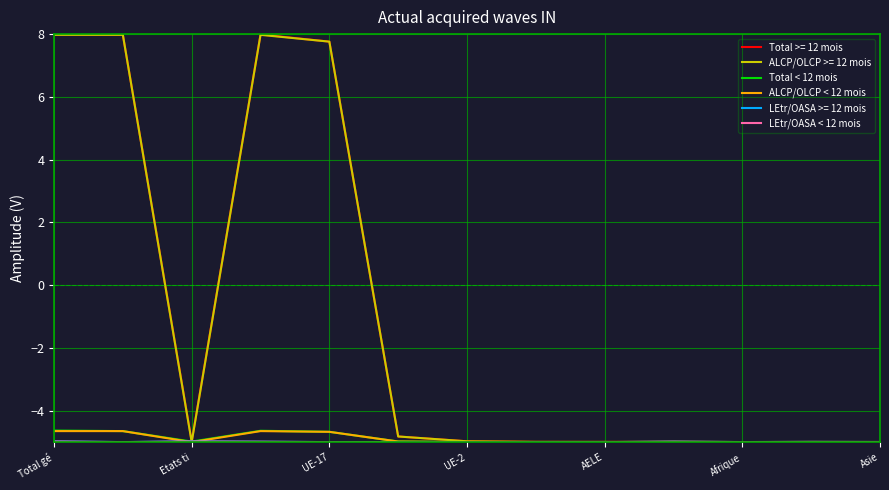

What is the lowest value of the Total < 12 mois series?

-5.0